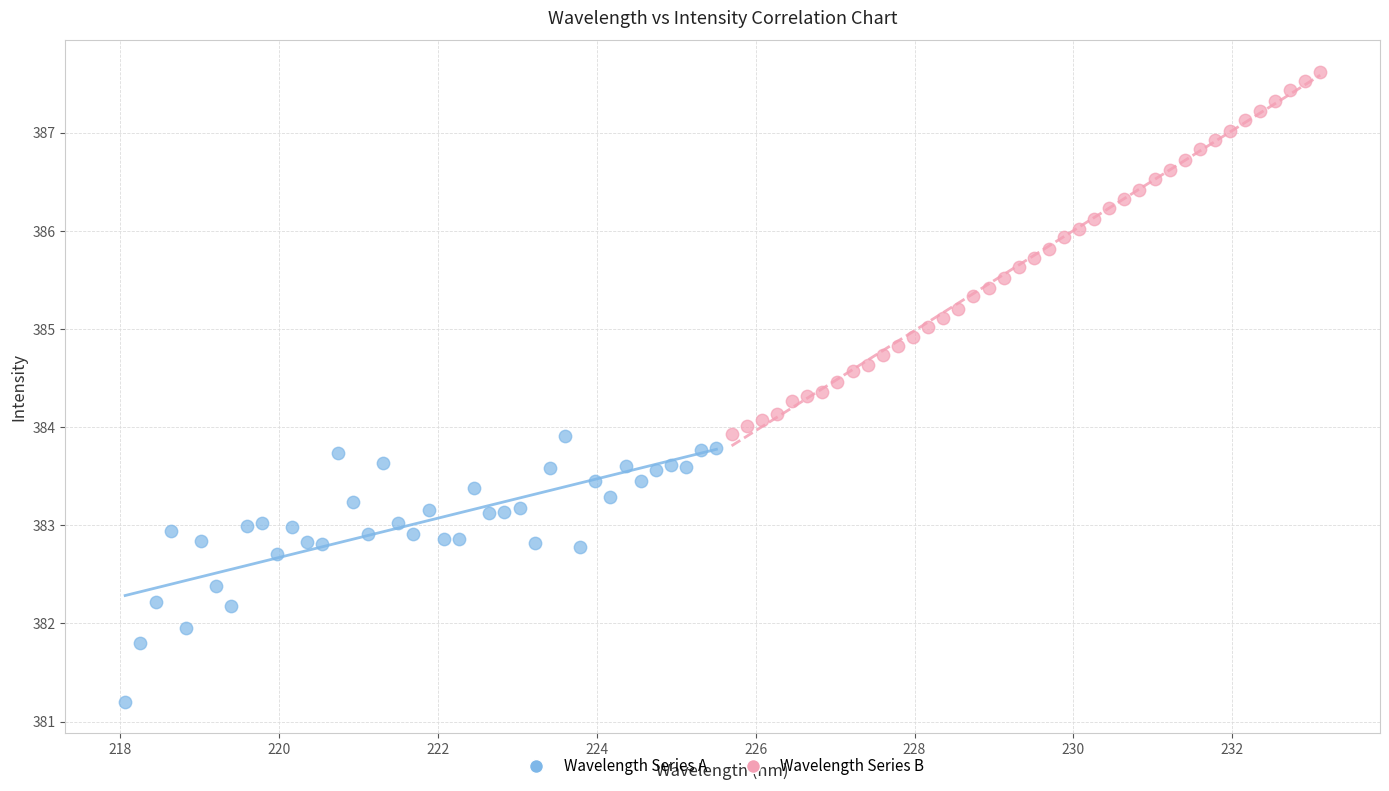

Which series reaches the maximum Y coordinate?

Wavelength Series B